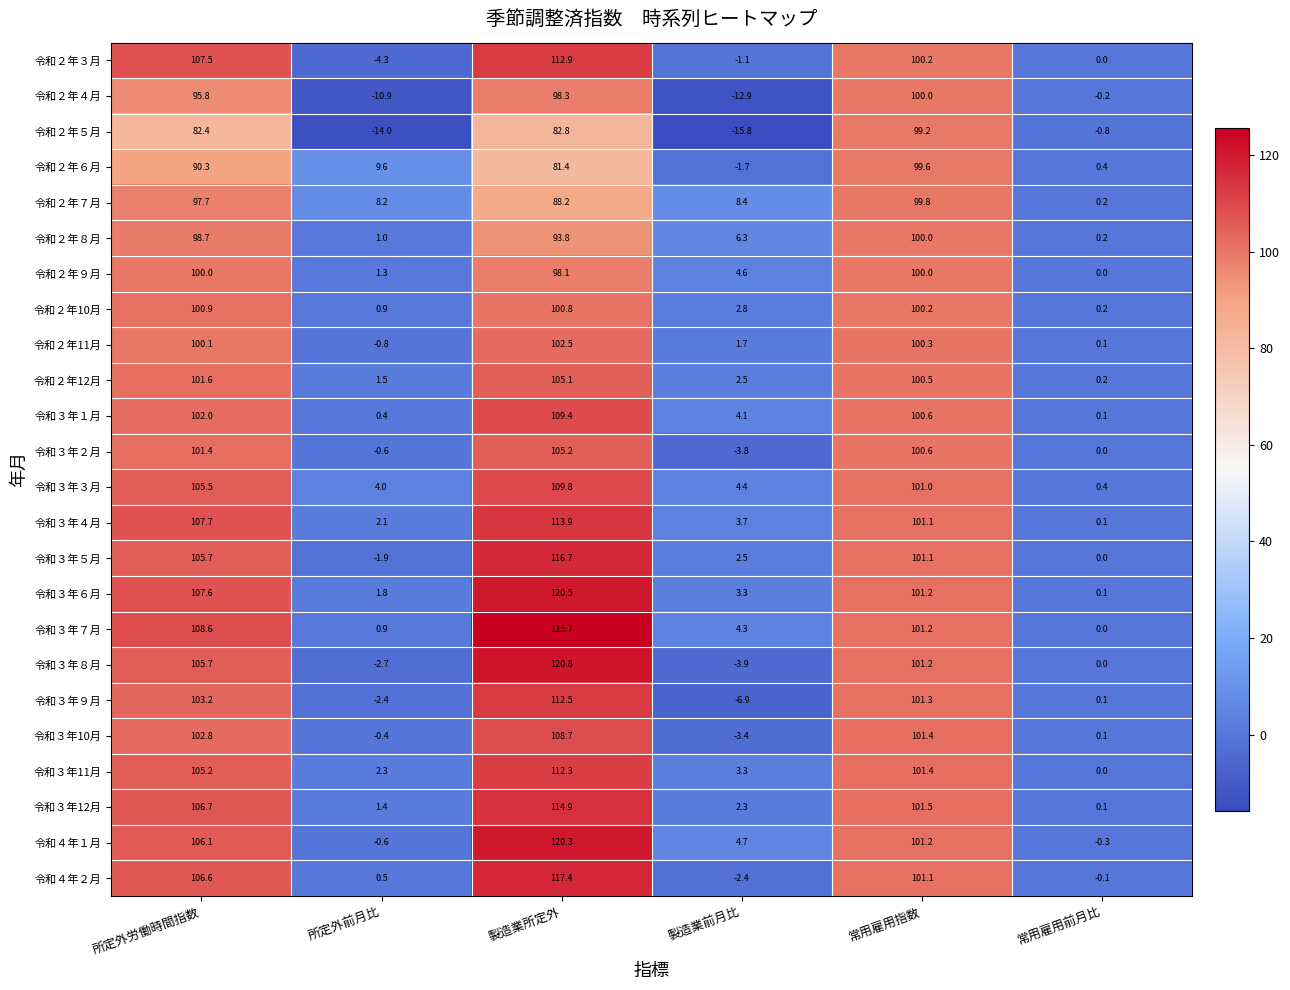

What is the minimum value shown in the chart?

-15.8